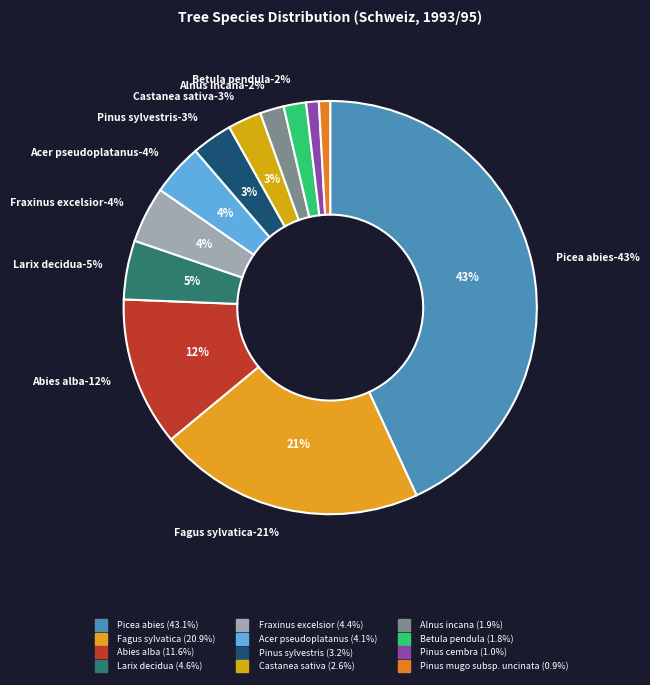

To the nearest percent, what portion does Abies alba represent?

12%